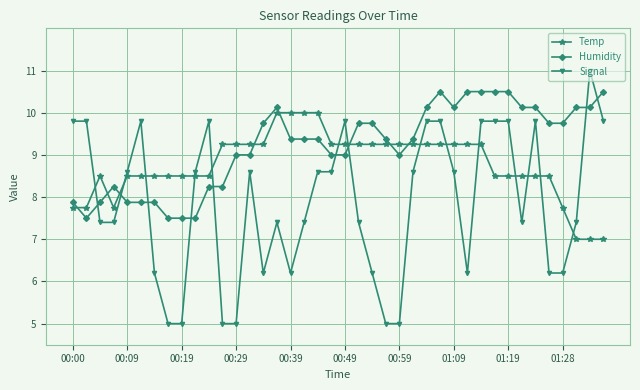

Which series has the largest total across all categories?

Humidity